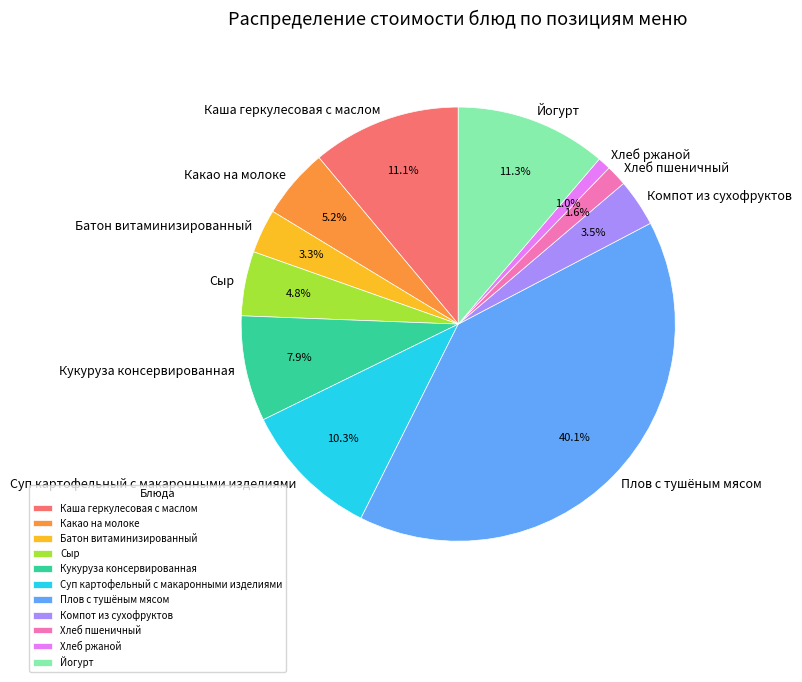

To the nearest percent, what is the average slice percentage?

9%